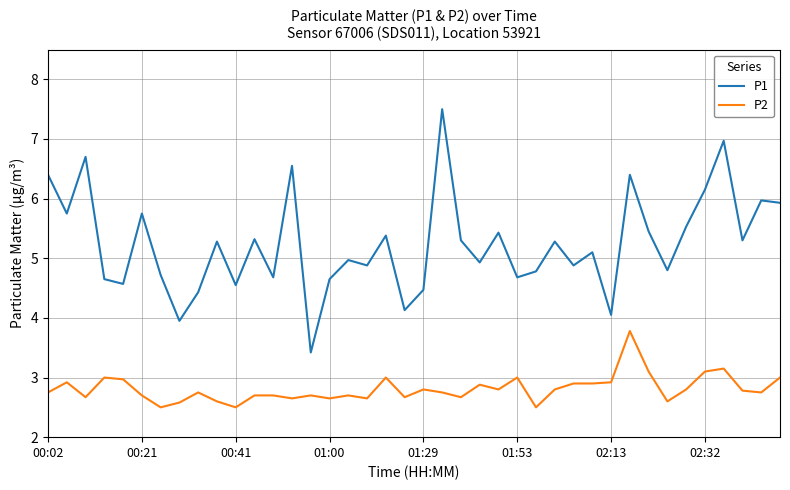

Which series has the largest total across all categories?

P1